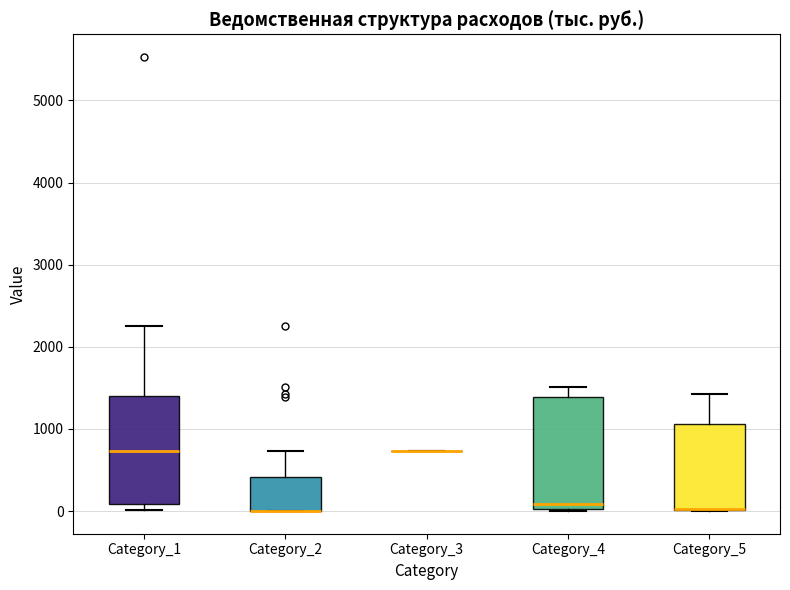

Reading left to right, transcribe this box plot: for each box, give where its median line is, the range the box spans, and where its two whiskers end, as read against the y-axis. The values are not printed on the chart, so give them approximately, as read against the axis.

Category_1: median 700, box 100 to 1400, whiskers 0 to 2200
Category_2: median 0 (drawn on the box's lower edge), box 0 to 400, whiskers 0 to 700
Category_3: box collapsed to a line at 700, whiskers 700 to 700
Category_4: median 100, box 0 to 1400, whiskers 0 to 1500
Category_5: median 0 (drawn on the box's lower edge), box 0 to 1100, whiskers 0 to 1400